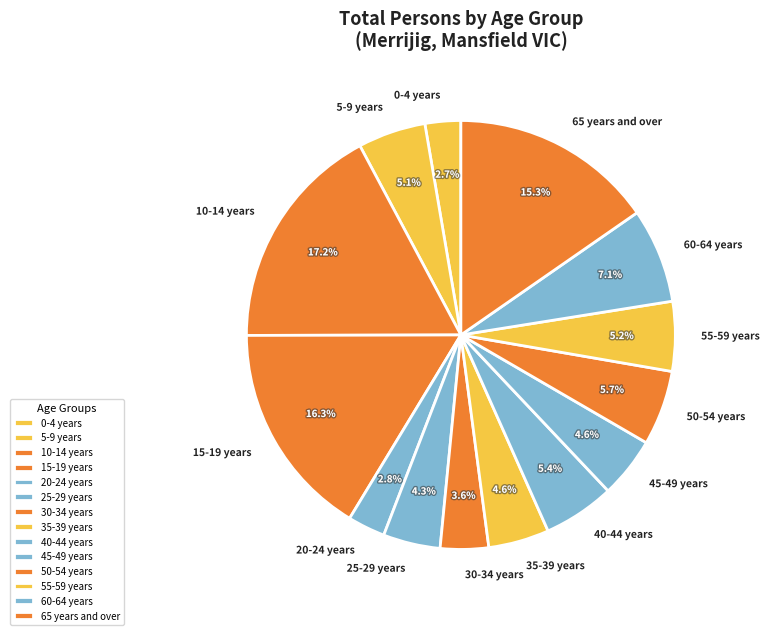

True or false: 40-44 years accounts for 19% of the total.

False